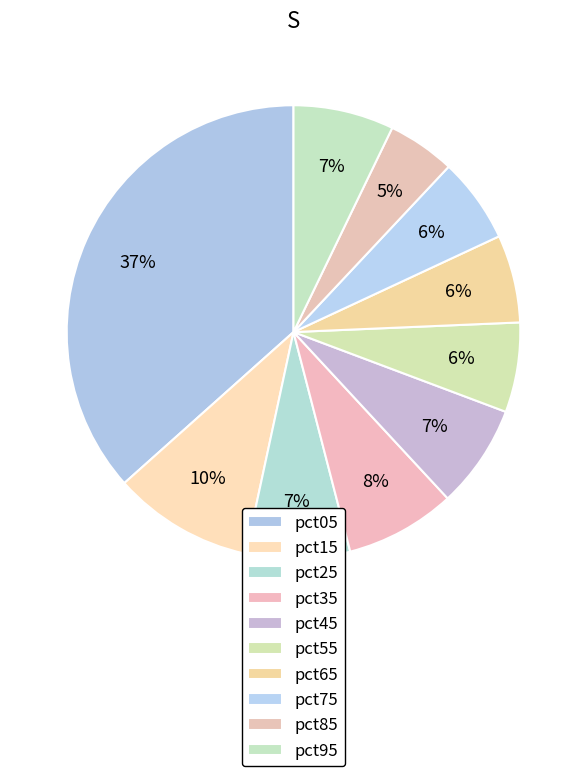

To the nearest percent, what is the average slice percentage?

10%